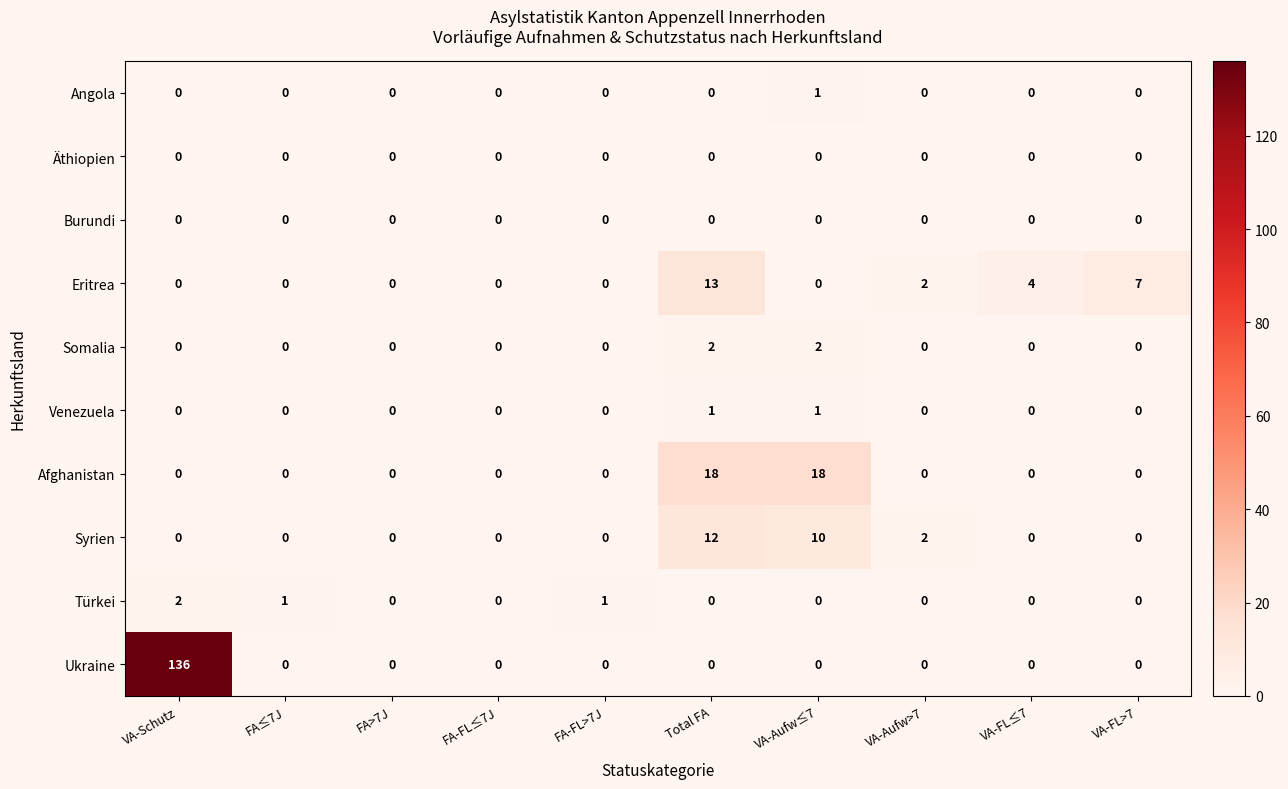

Which category has the highest value across all series?

VA-Schutz